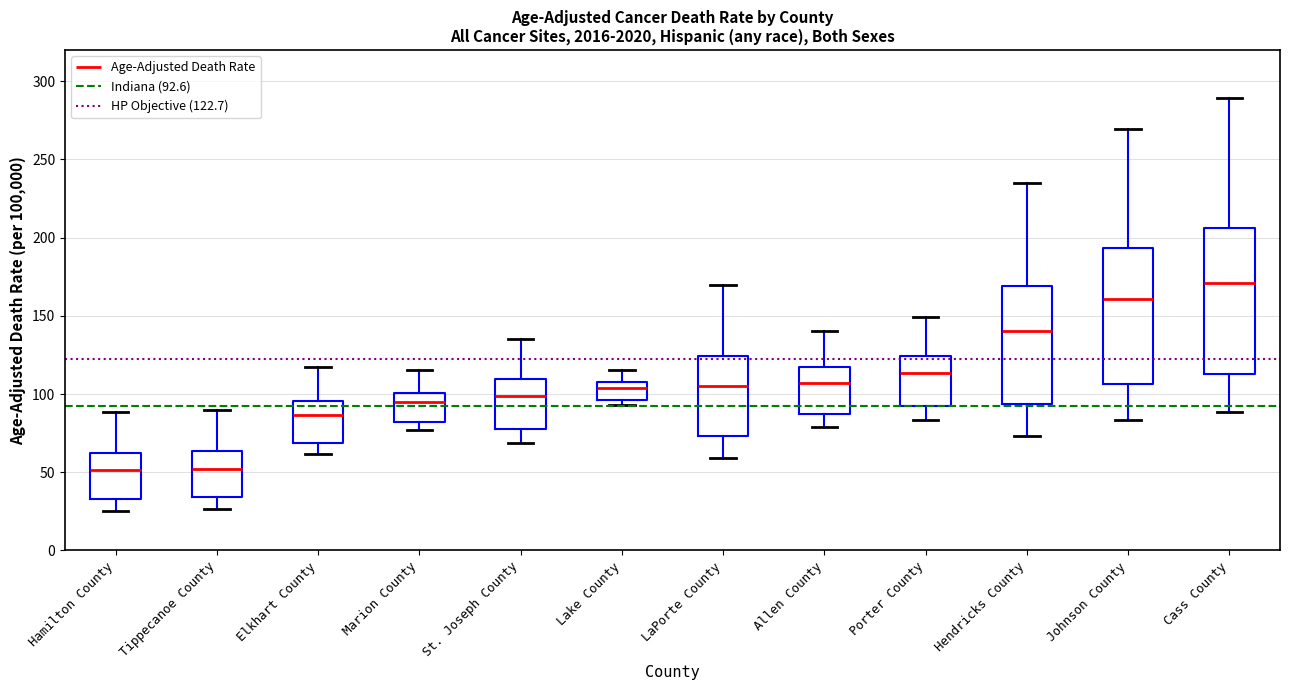

Where does the lower whisker of the box for LaPorte County end on the y-axis? The values are not printed on the chart, so give them approximately, as read against the axis.

60